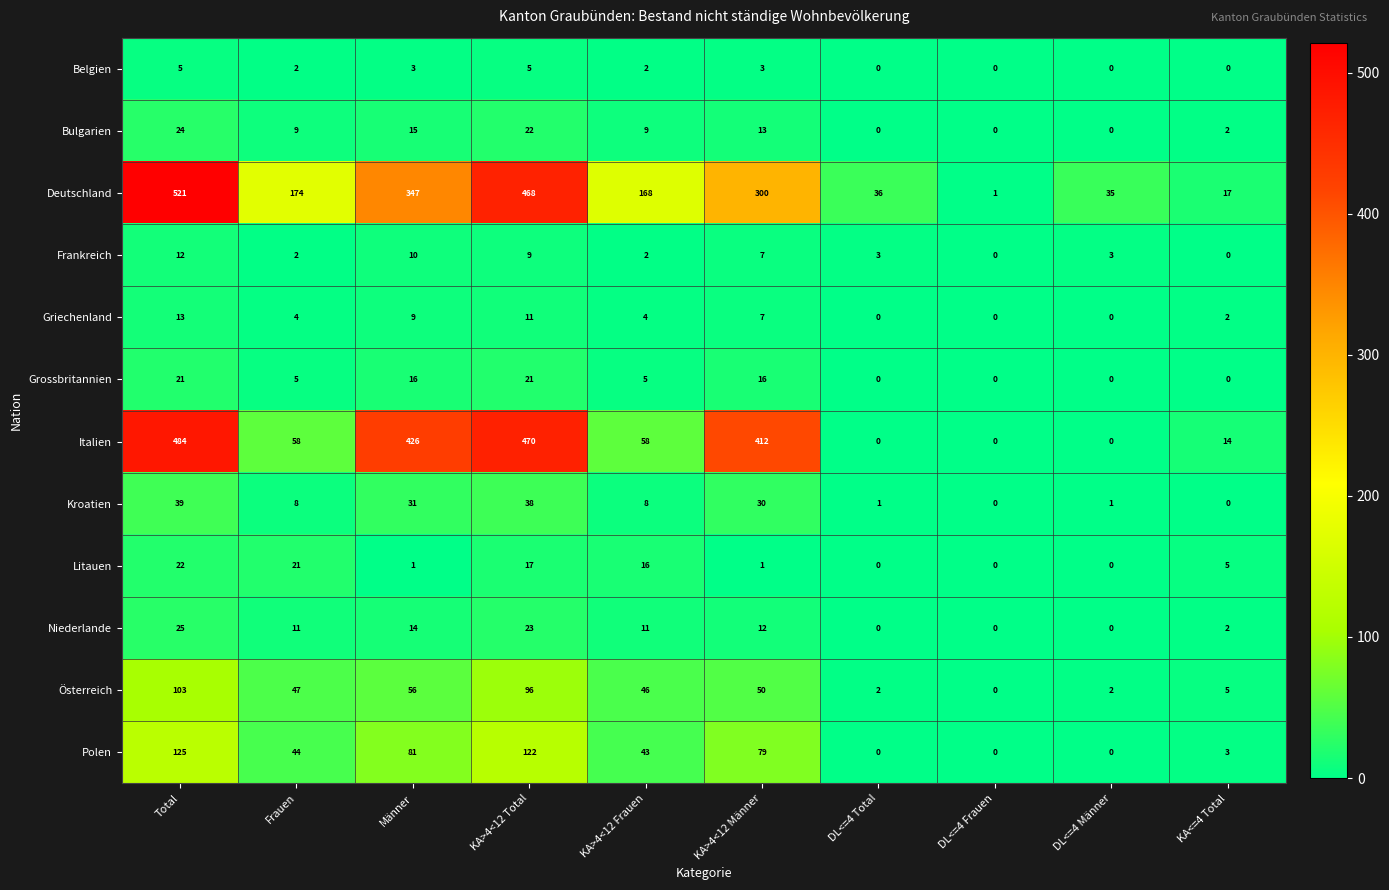

How many data points does each series have?

10